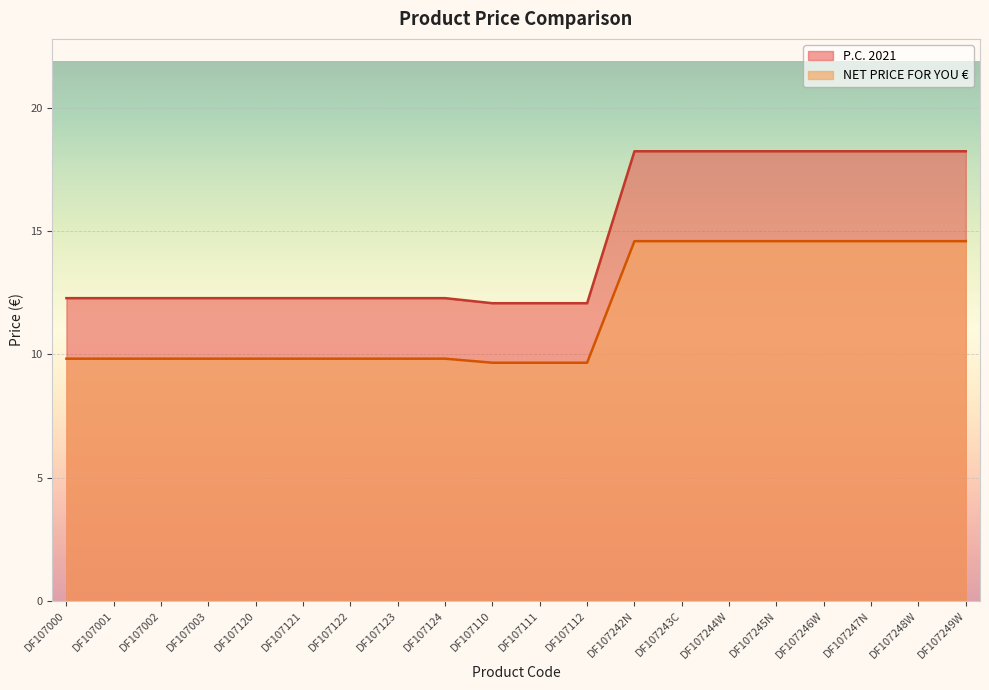

What is the spread (max minus min) of values at DF107112?

2.4